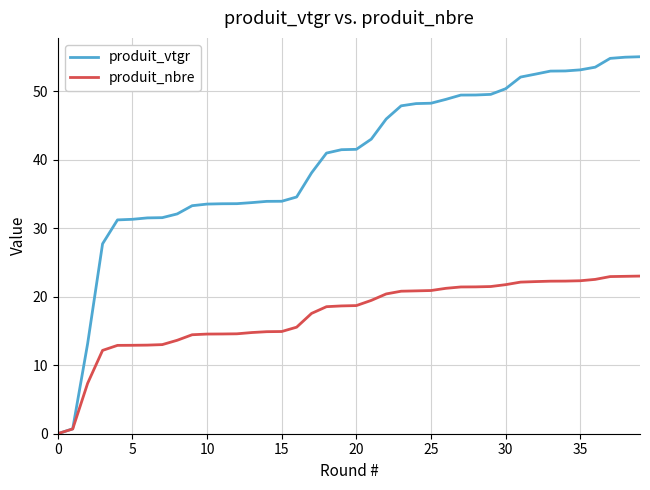

Rank the series by their average value, from lowest to highest.

produit_nbre, produit_vtgr